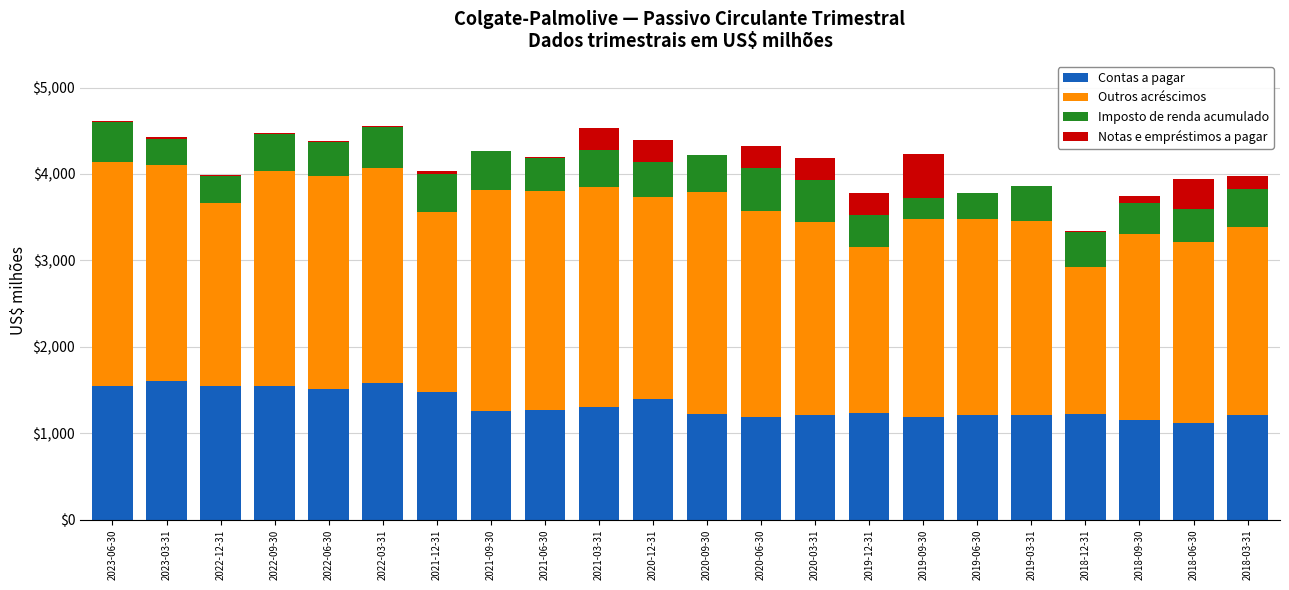

What is the sum of all Contas a pagar values?

29231